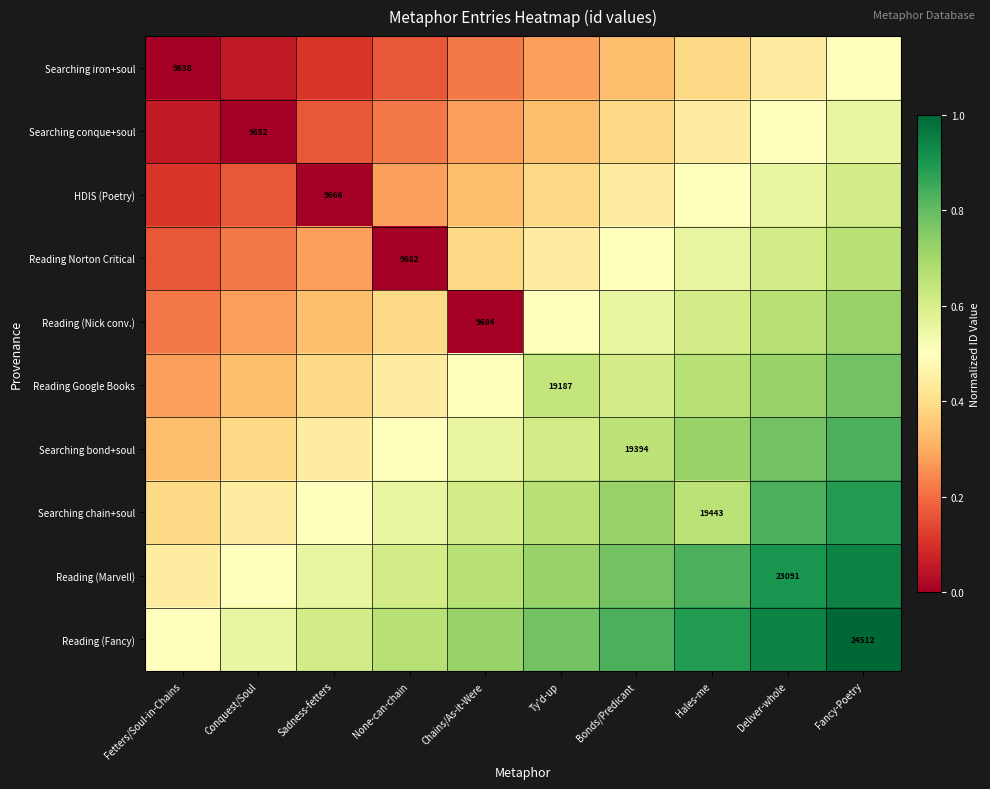

What is the sum of all Reading (Marvell) values?

7.0